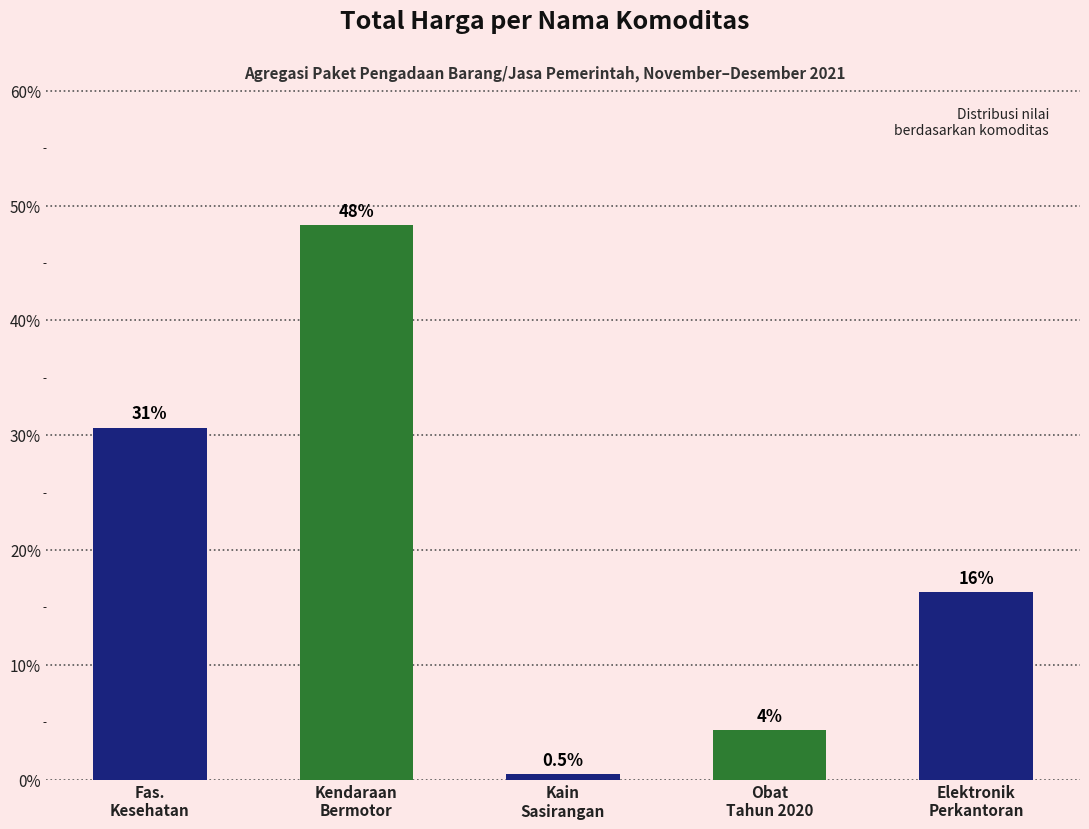

What is the value of the 4th bar from the left?

4.3